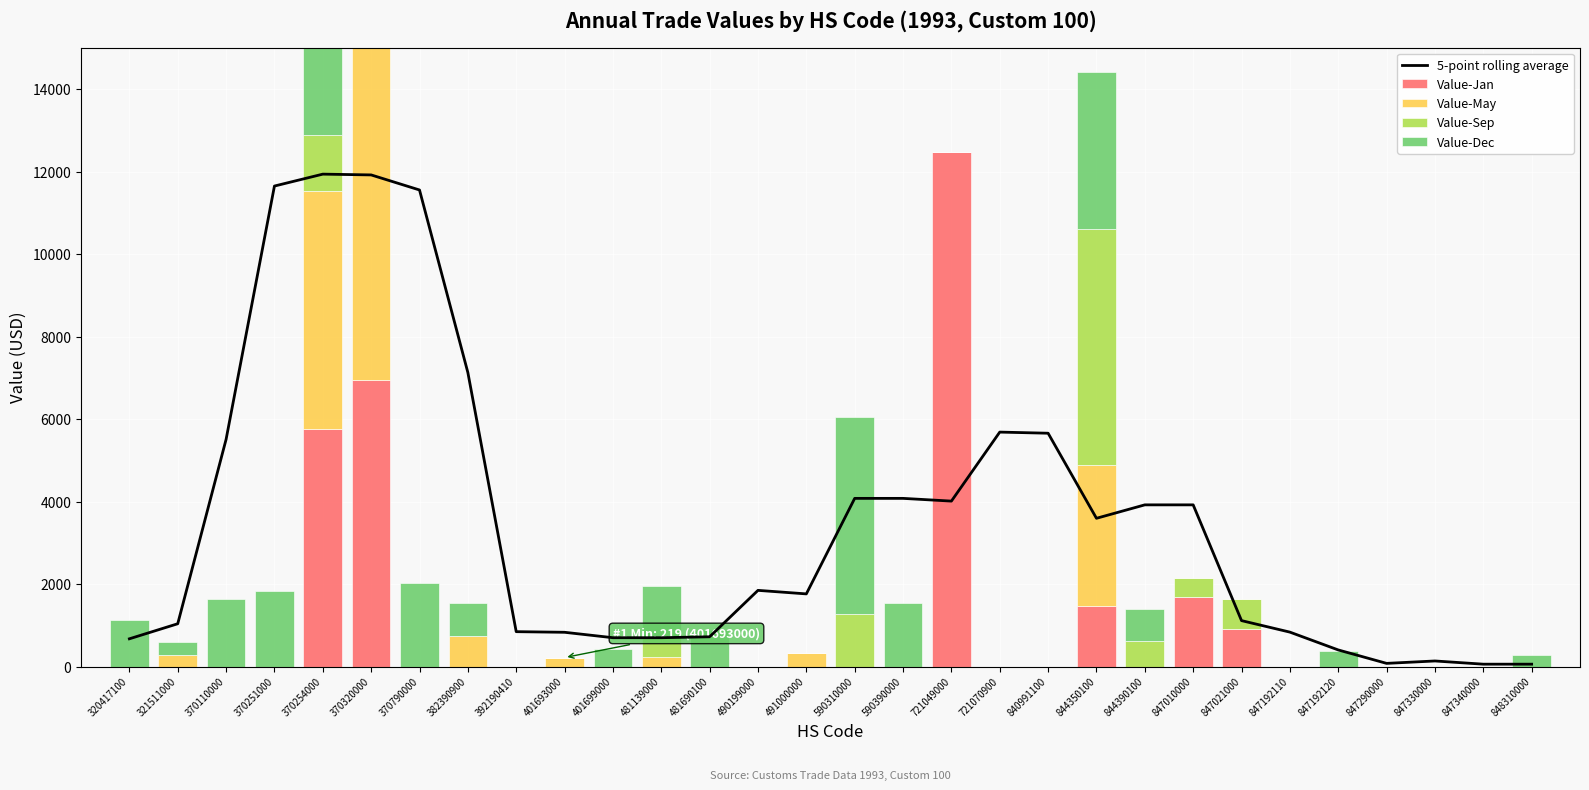

At 721049000, list the series in order from smallest to largest.

Value-May, Value-Sep, Value-Dec, 5-point rolling average, Value-Jan